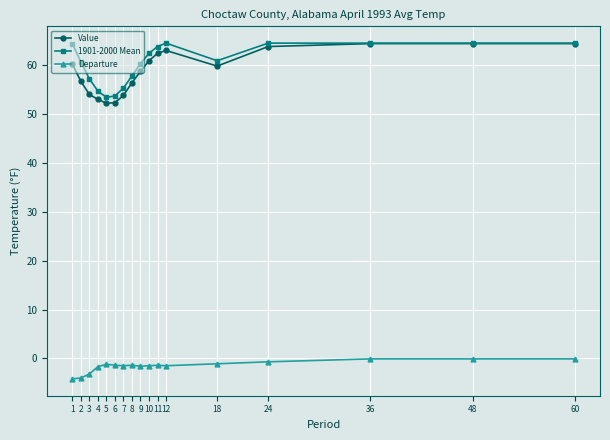

True or false: Departure has more than 1 interior local peaks.

True